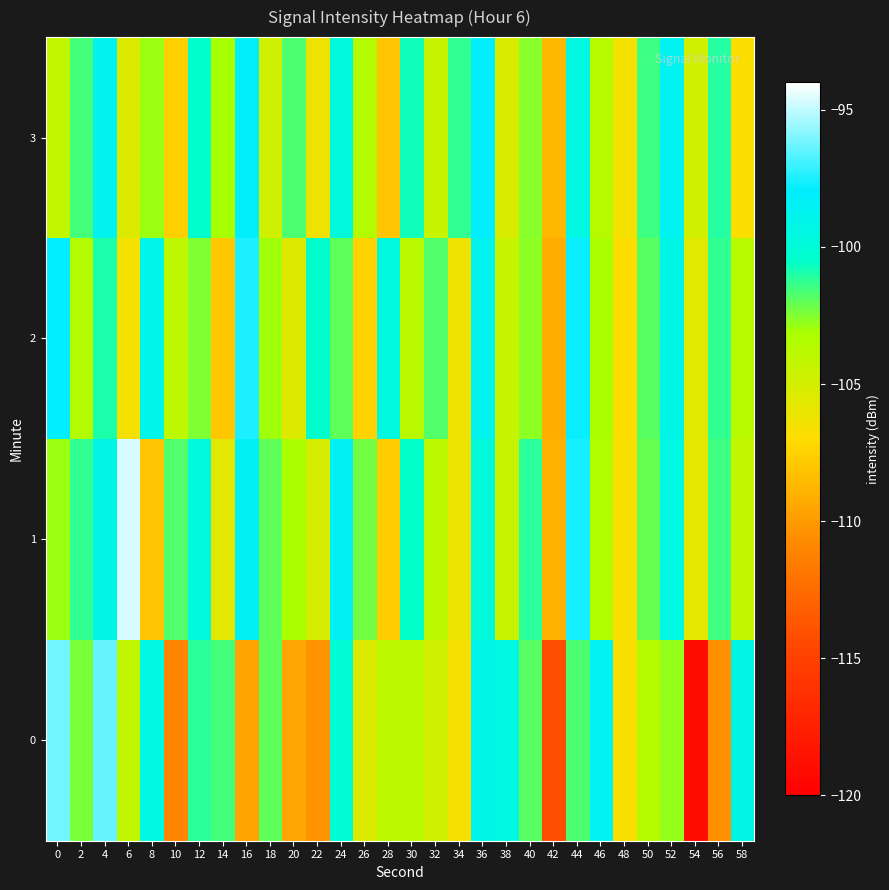

At which category is the sum across all series the highest?

4